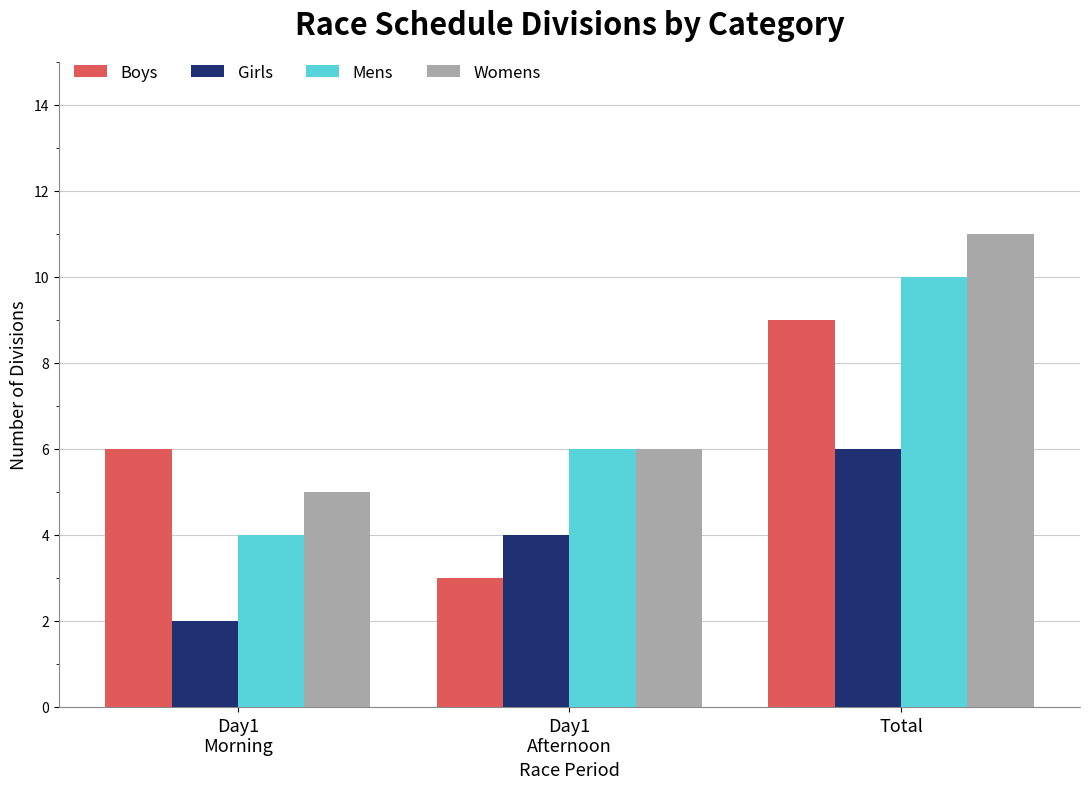

Which series has the largest total across all categories?

Womens